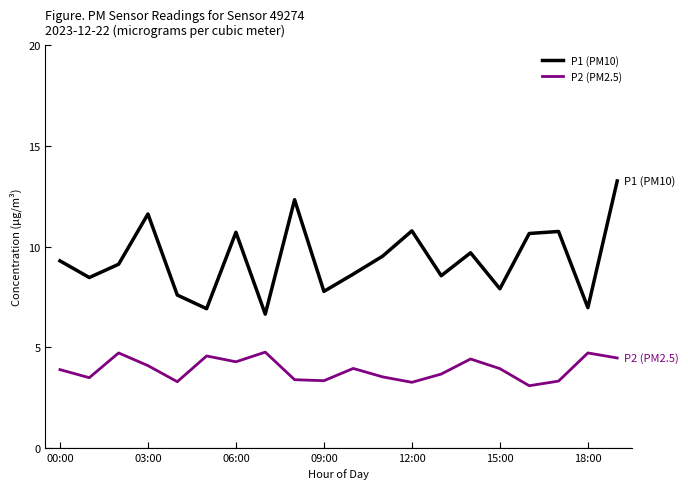

What is the sum of all P1 (PM10) values?

187.1